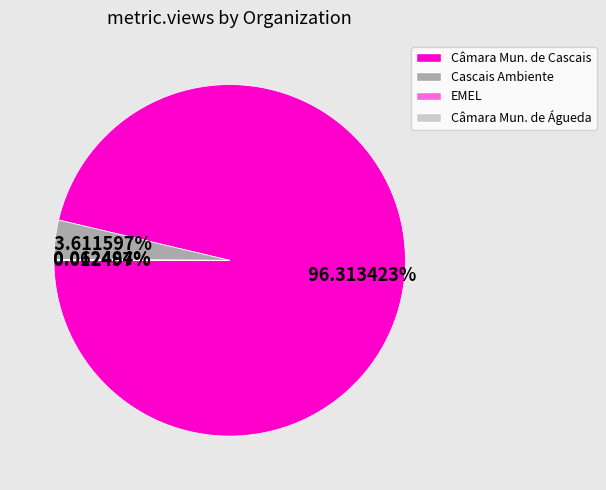

To the nearest percent, what is the difference between the largest and smallest slice percentages?

96%